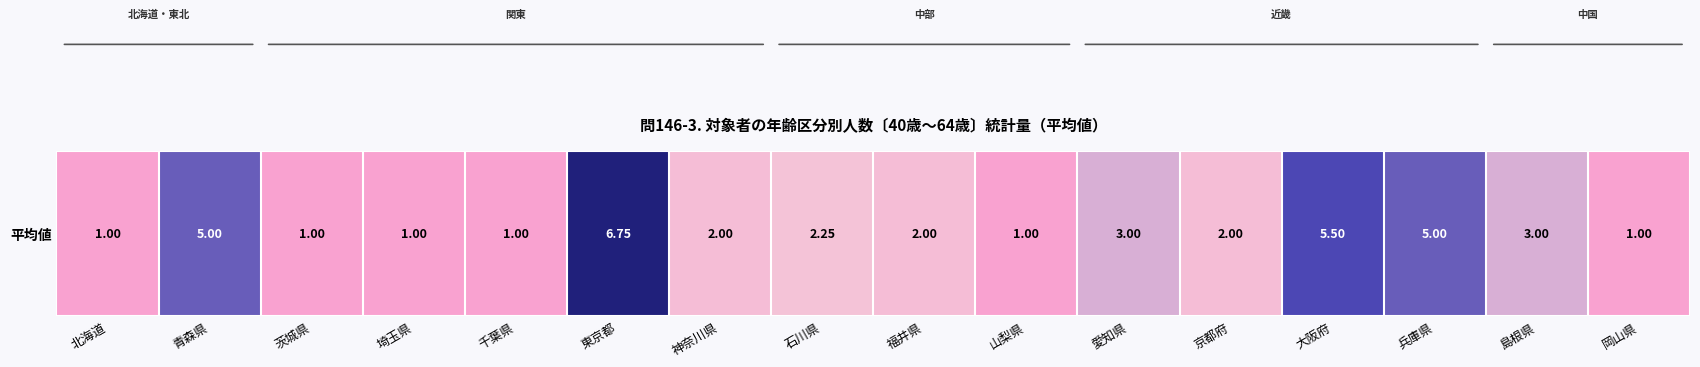

Read the value at 東京都.

6.8